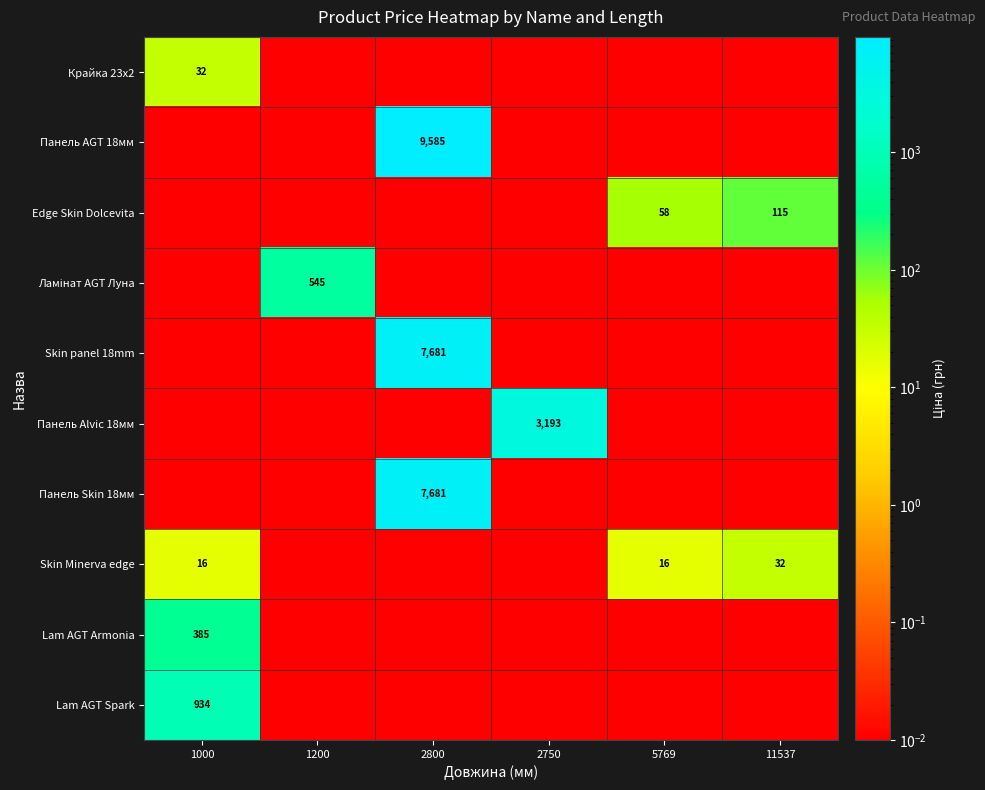

At which label is Панель AGT 18мм closest to 4792?

1000